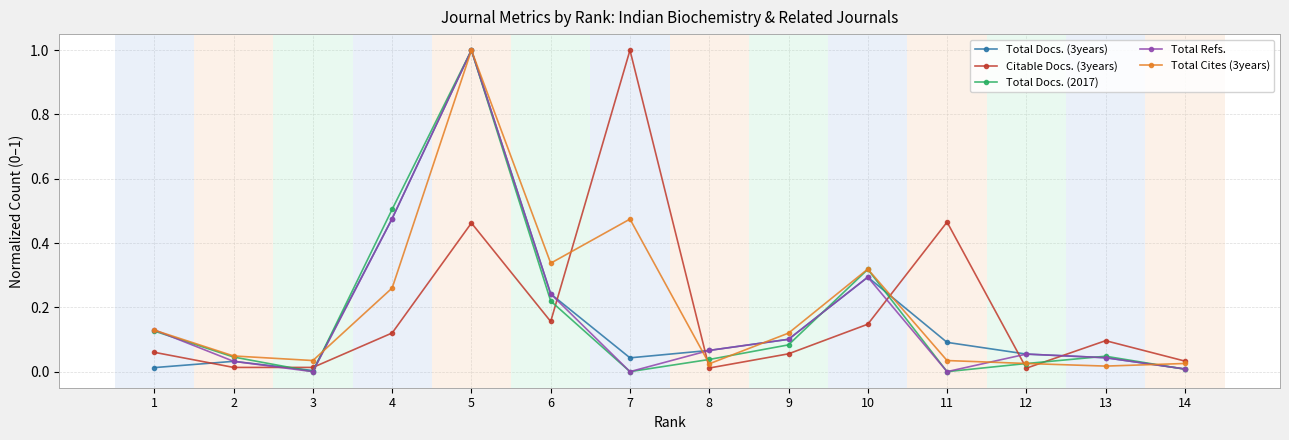

The Total Docs. (3years) series shows 0.1 at 11. True or false?

True